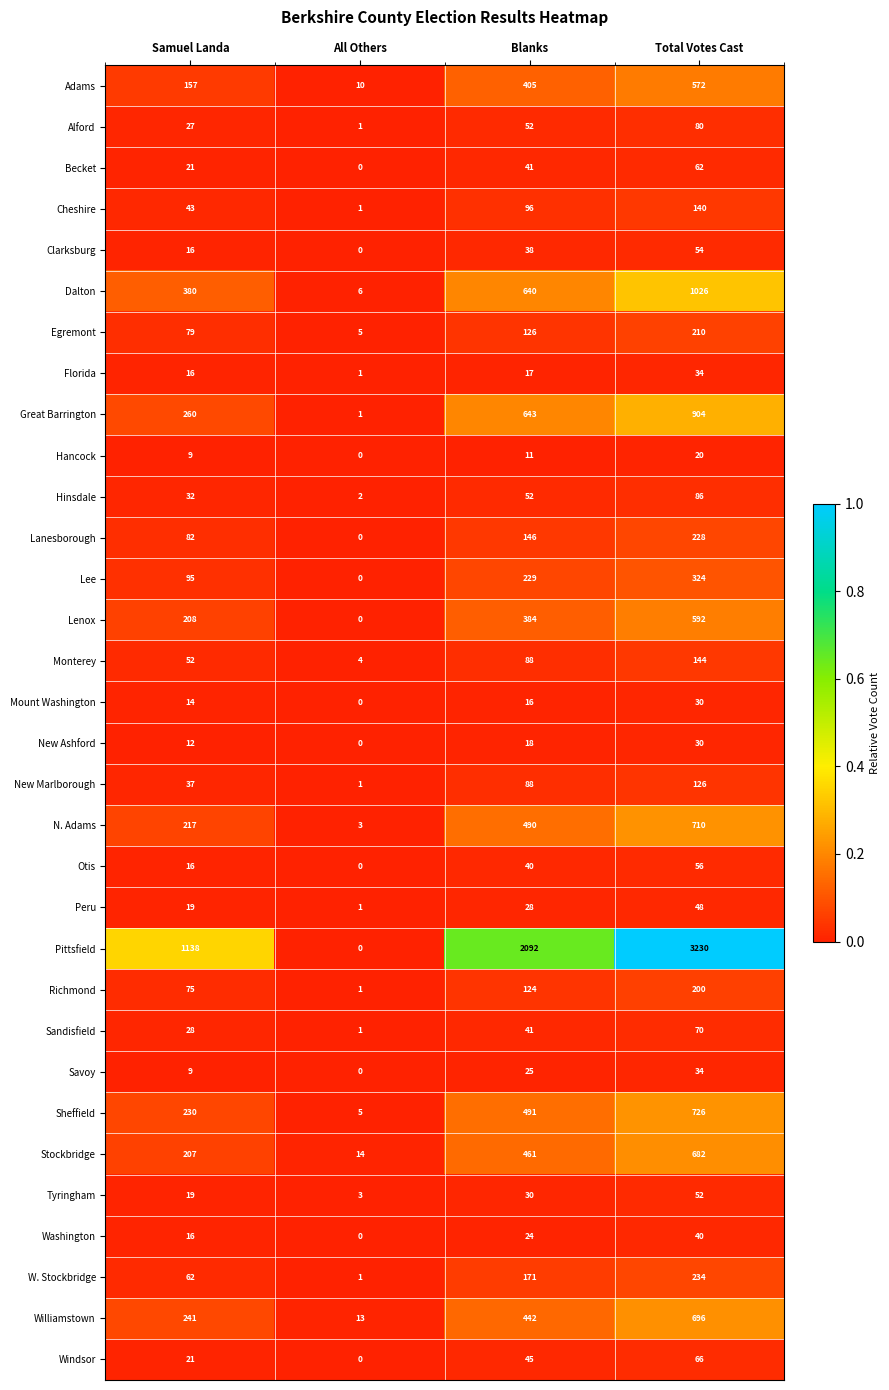

Which series has the widest spread of values?

Pittsfield